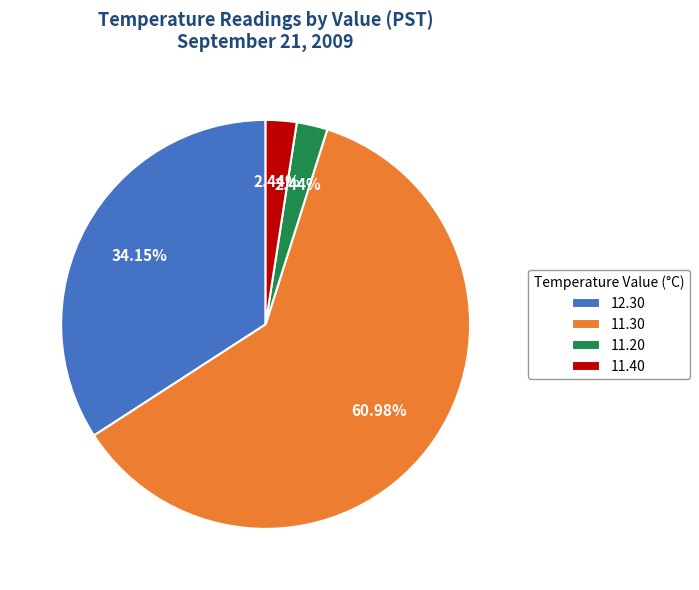

Does any single category account for the majority?

Yes